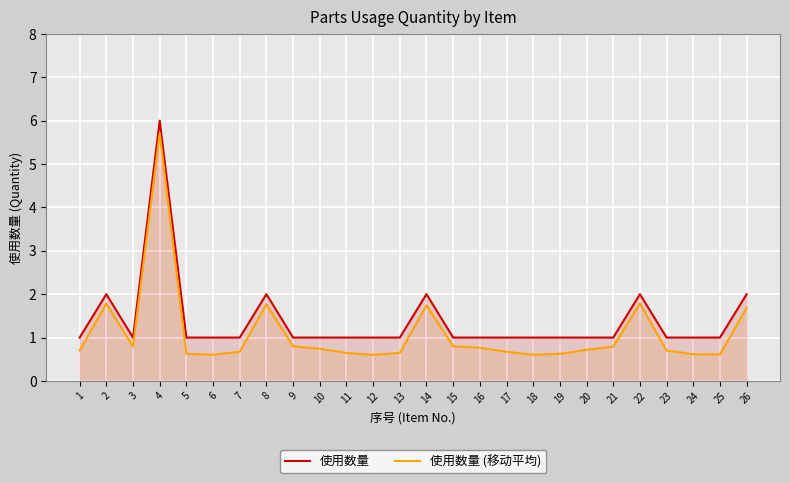

Where is the first local minimum for 使用数量 (移动平均)?

3